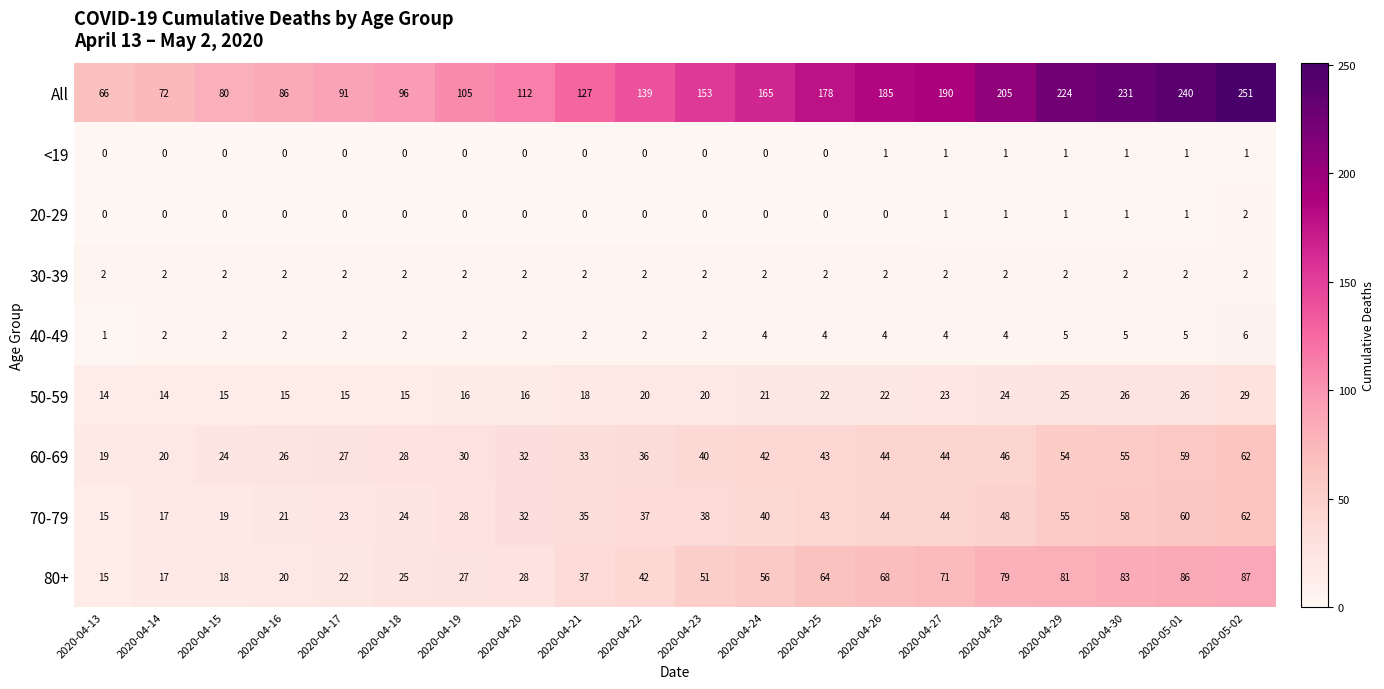

How many values in the All series are below 153?

10